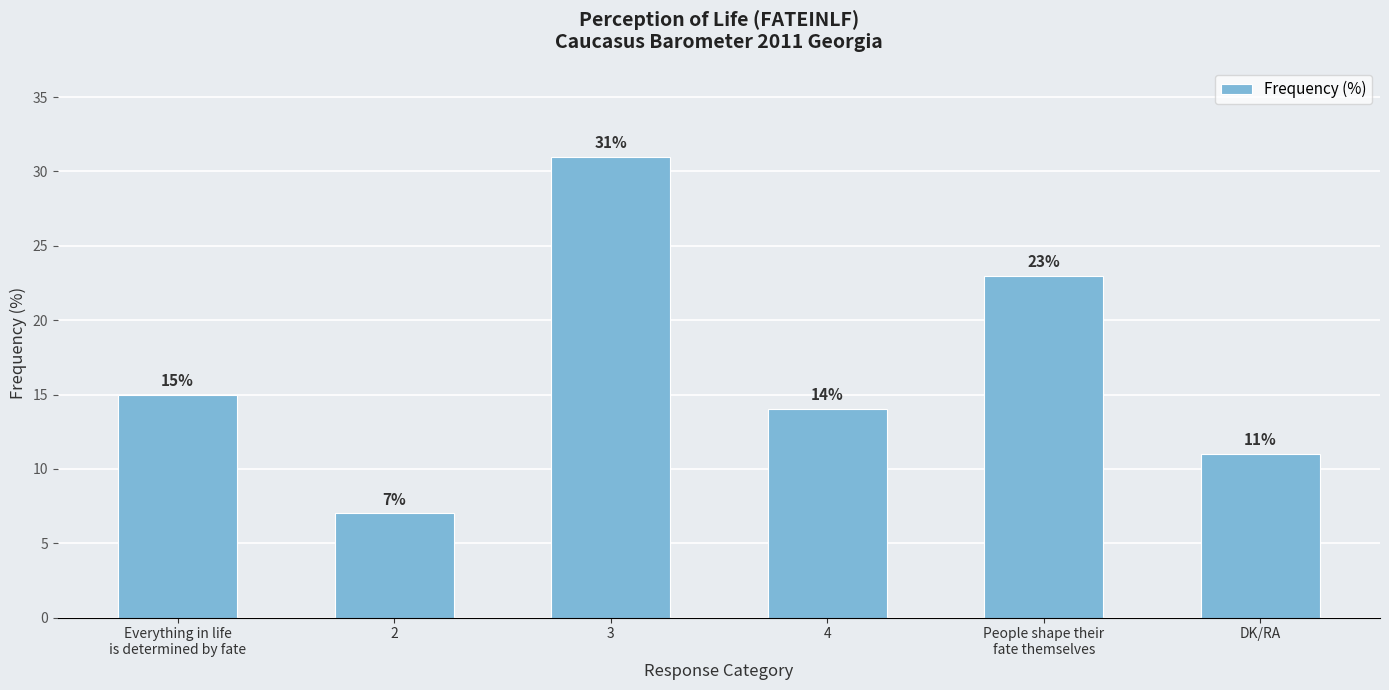

Rank the categories by value from highest to lowest.

3, People shape their
fate themselves, Everything in life
is determined by fate, 4, DK/RA, 2